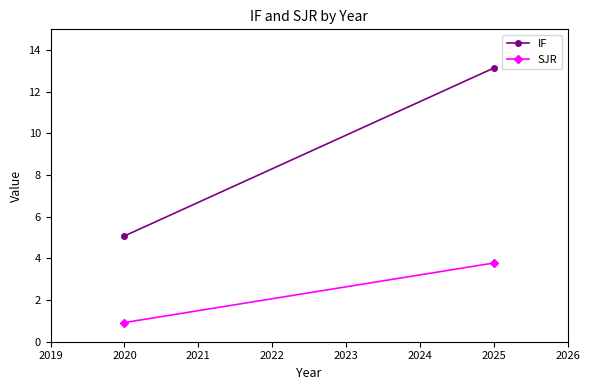

Rank the series by their maximum value, from lowest to highest.

SJR, IF